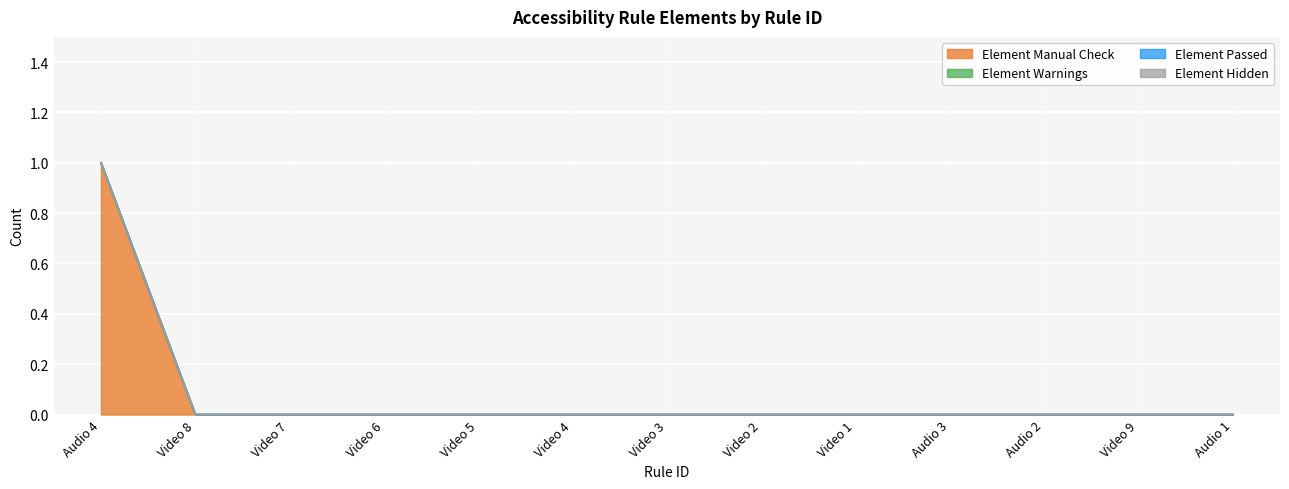

True or false: Element Hidden and Element Warnings cross at least once.

False